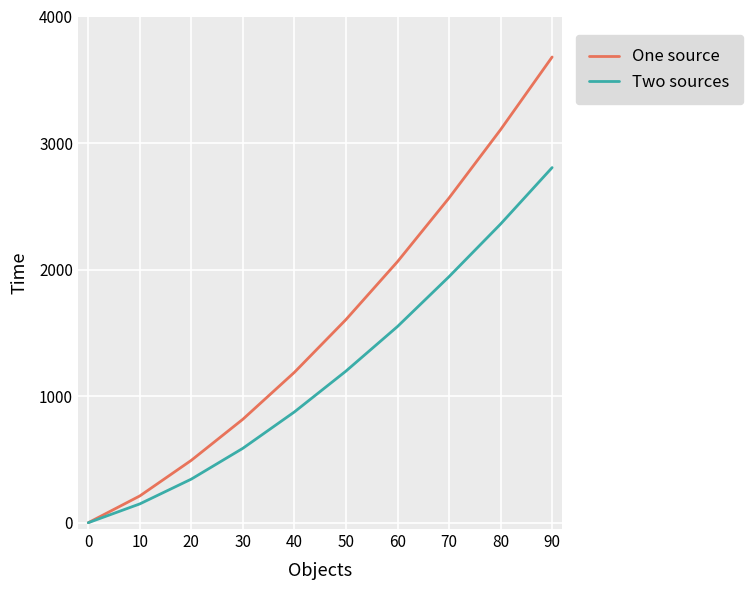

Which label corresponds to the largest value in the chart?

90